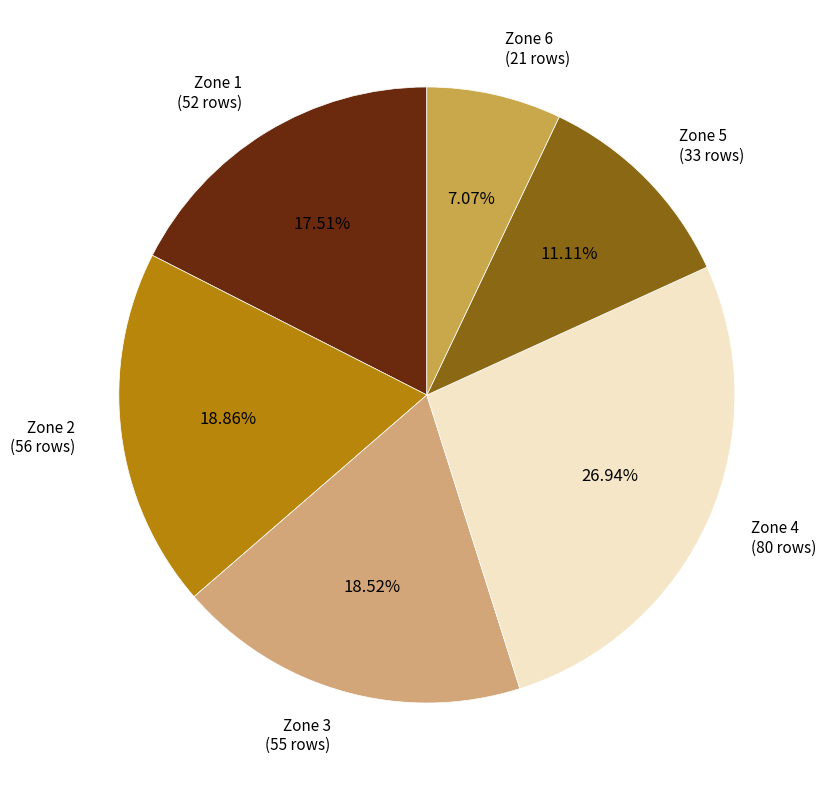

How many segments does this pie chart have?

6